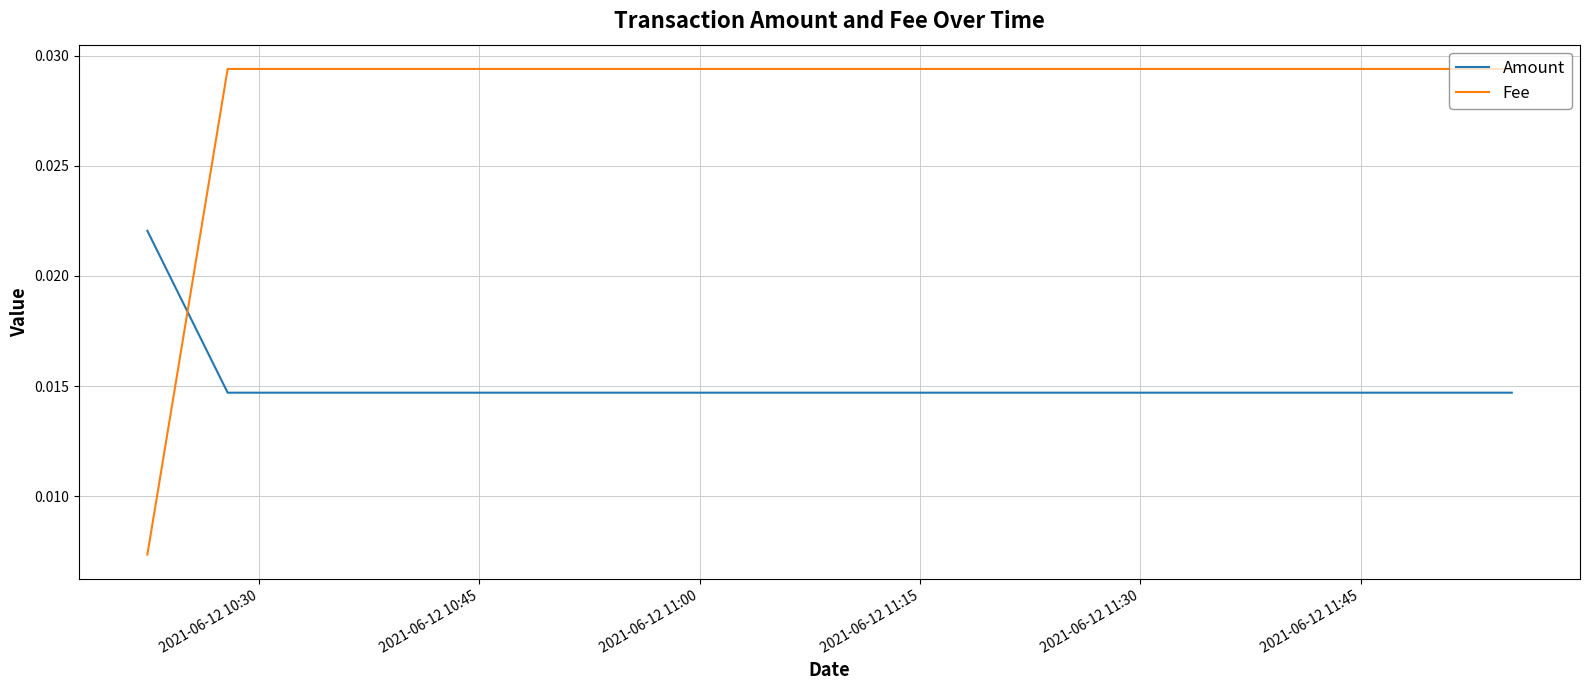

Which series has the widest spread of values?

Fee